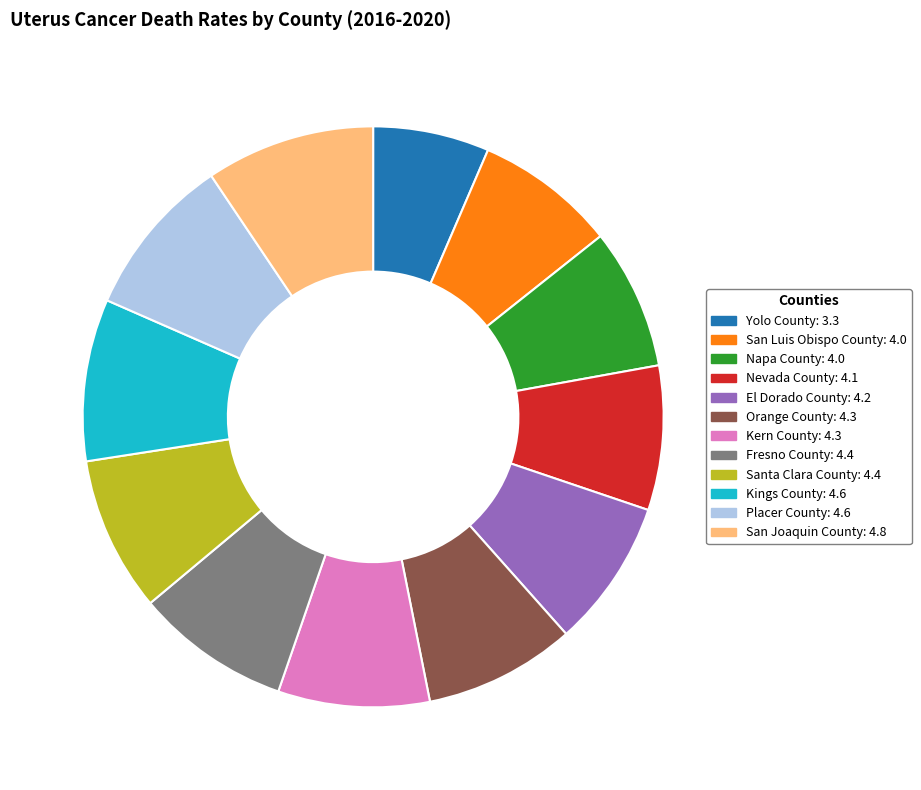

Do Kern County: 4.3 and Kings County: 4.6 together represent more than half of the pie?

No